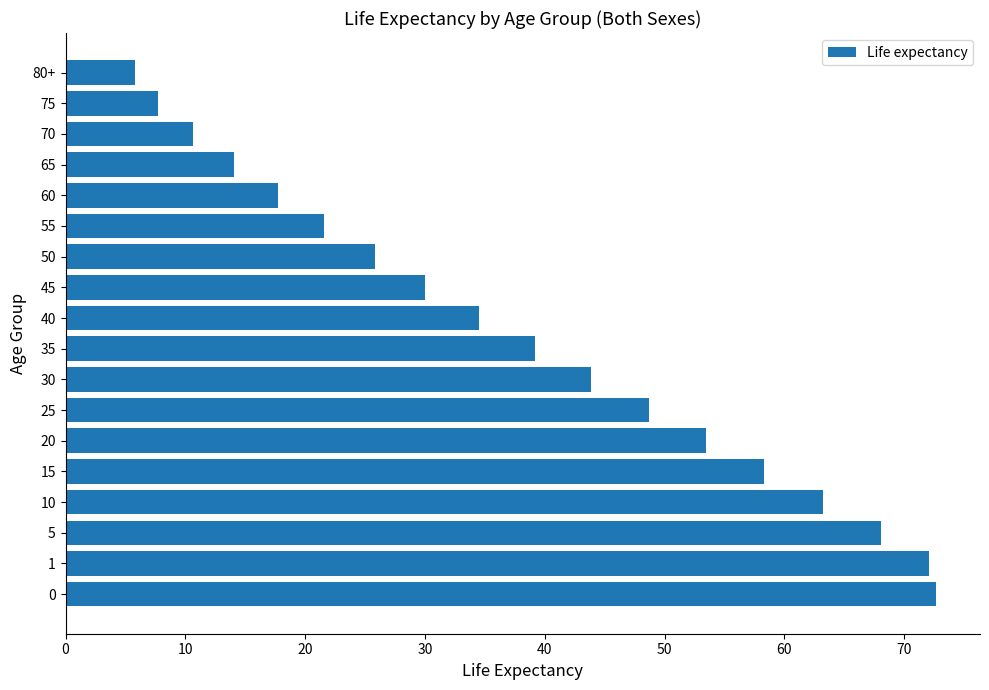

What is the greatest value displayed?

72.7